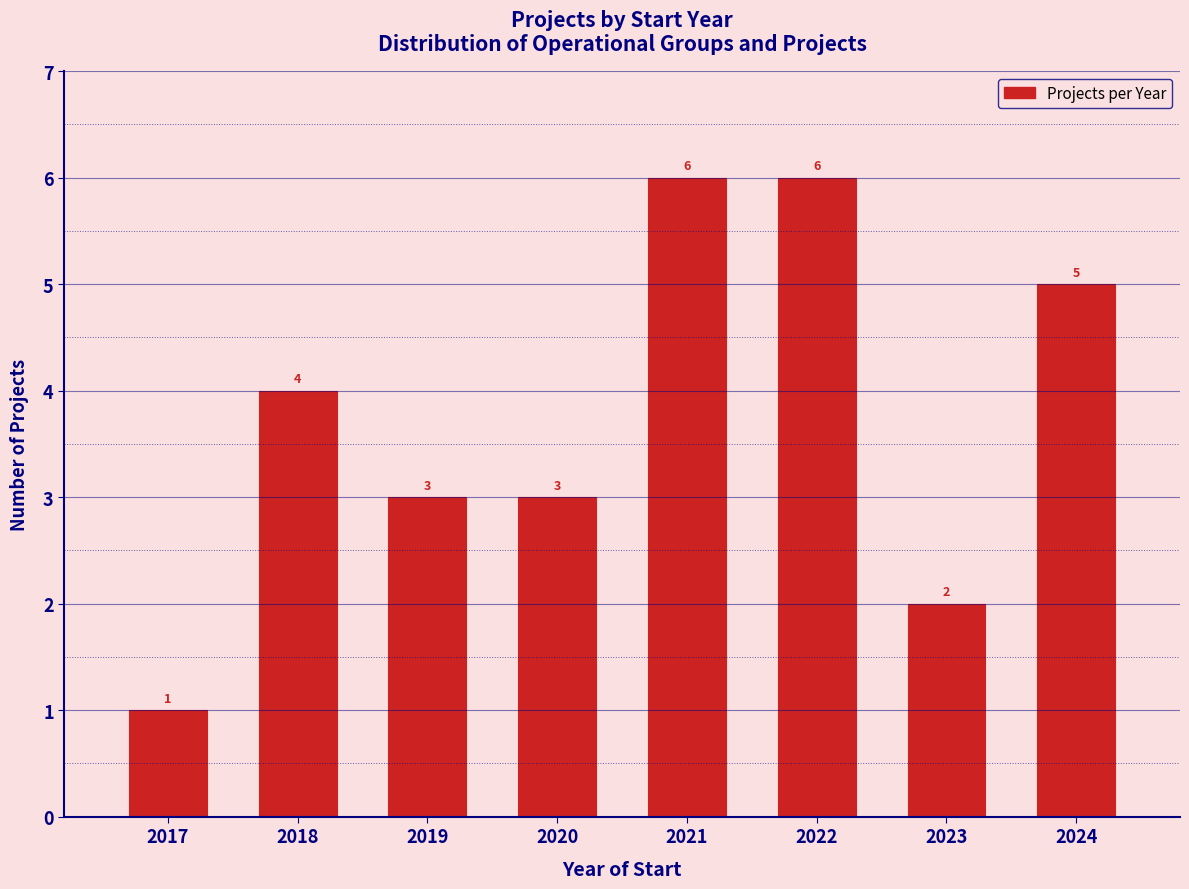

Reading left to right, extract all data points from this chart.

2017=1	2018=4	2019=3	2020=3	2021=6	2022=6	2023=2	2024=5